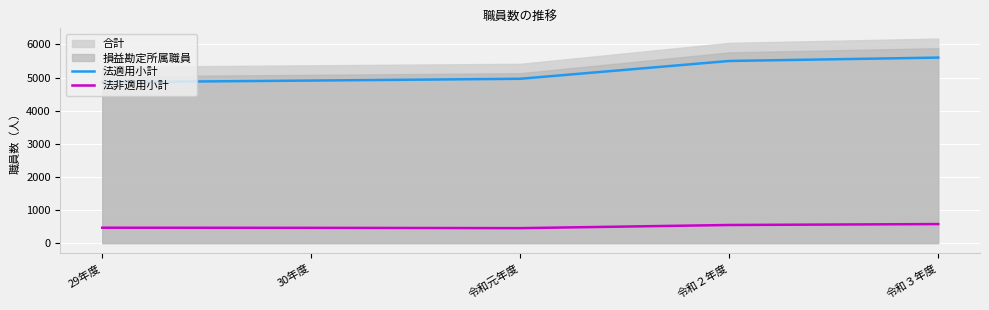

What is the difference between the maximum and minimum values in the 法適用小計 series?

744